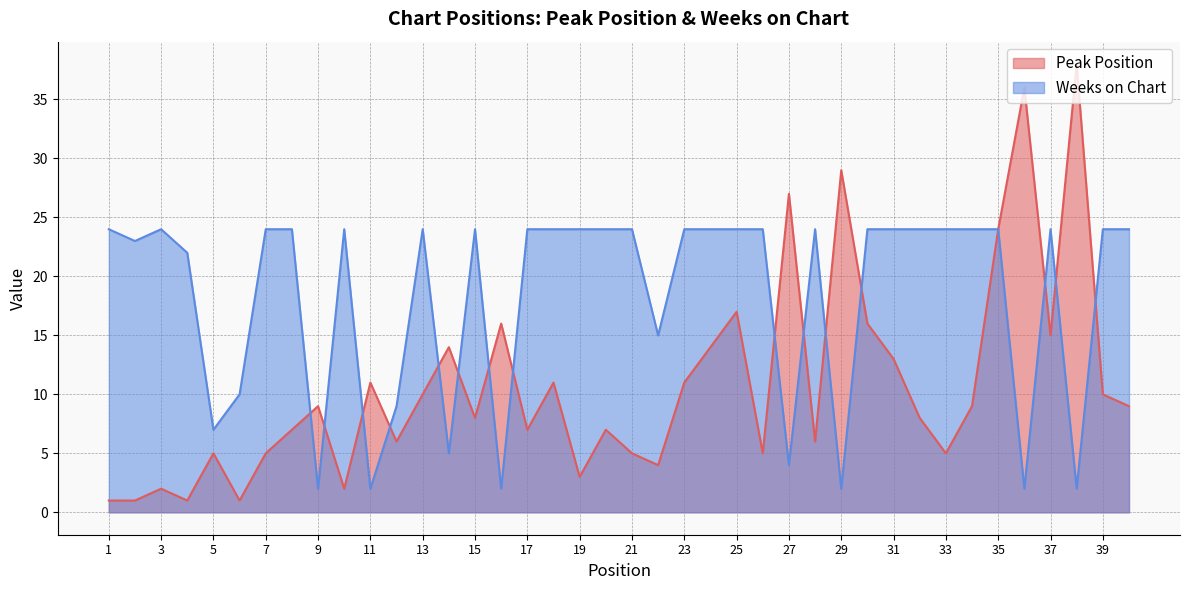

True or false: Peak Position has a value of 5 at 9.

False